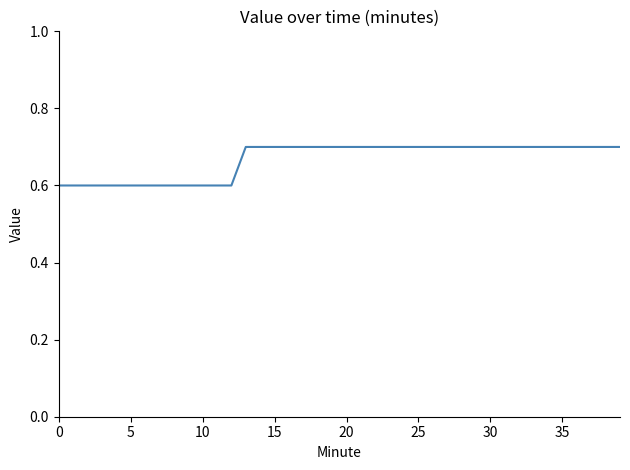

What is the maximum value shown in the chart?

0.7